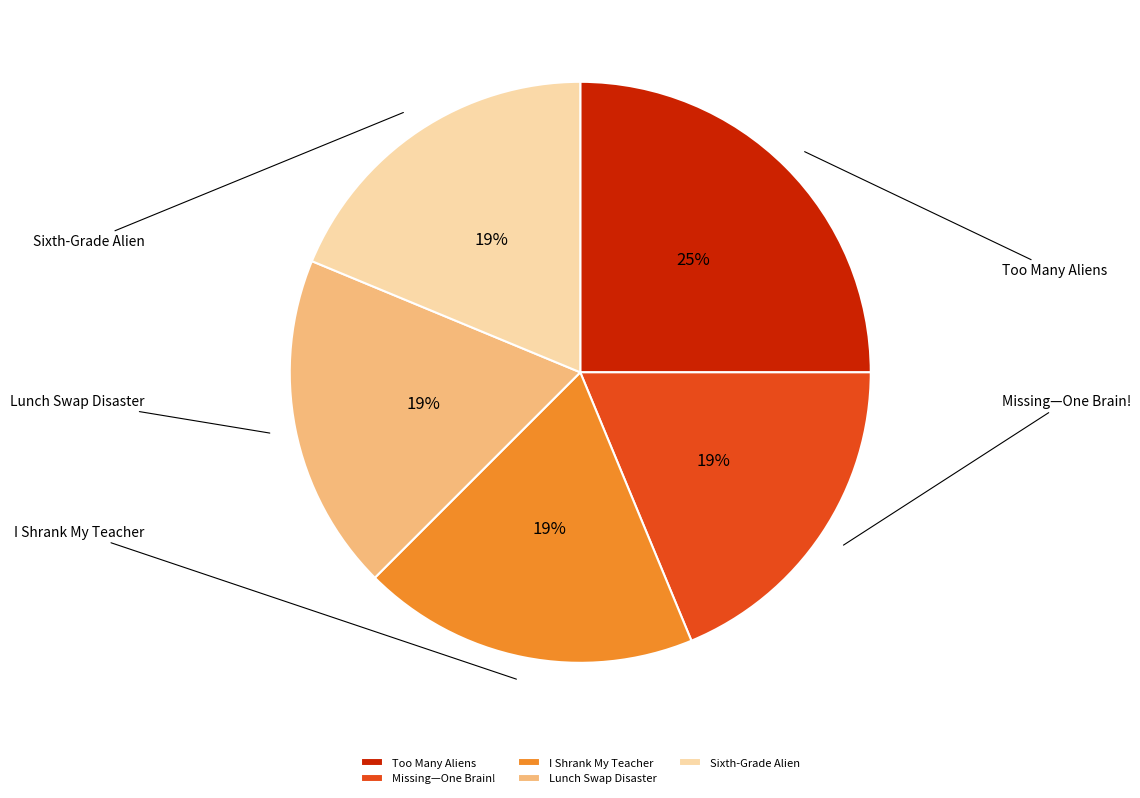

How many slices are in this pie chart?

5